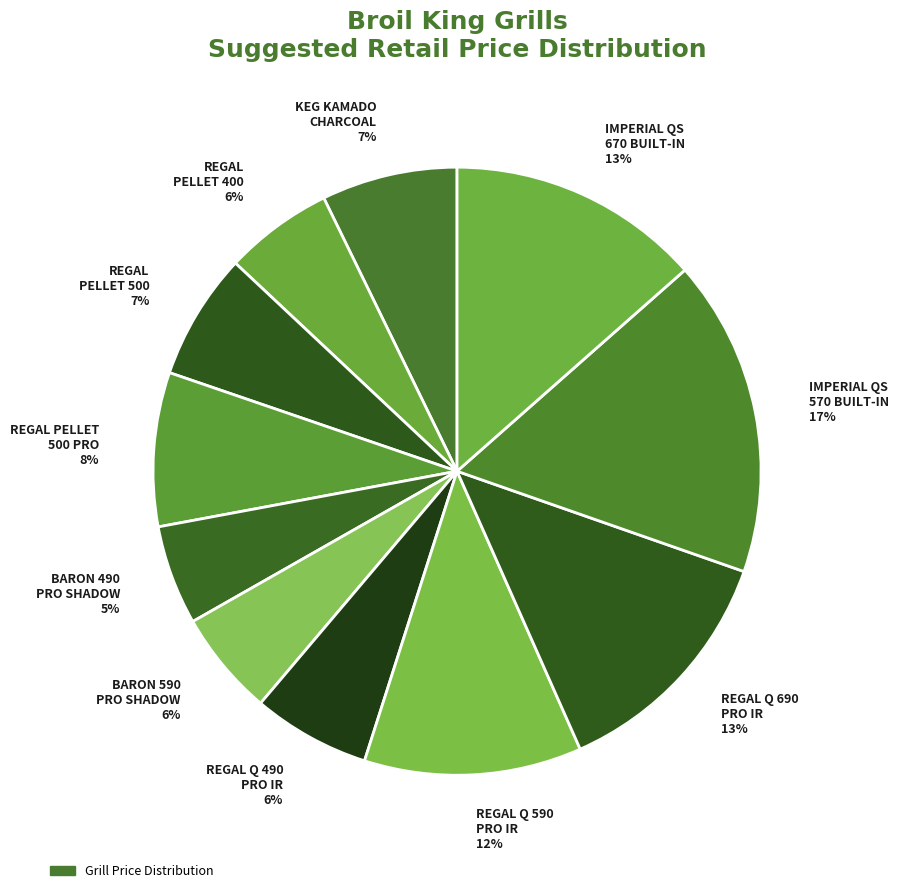

Is there a majority slice in this chart?

No